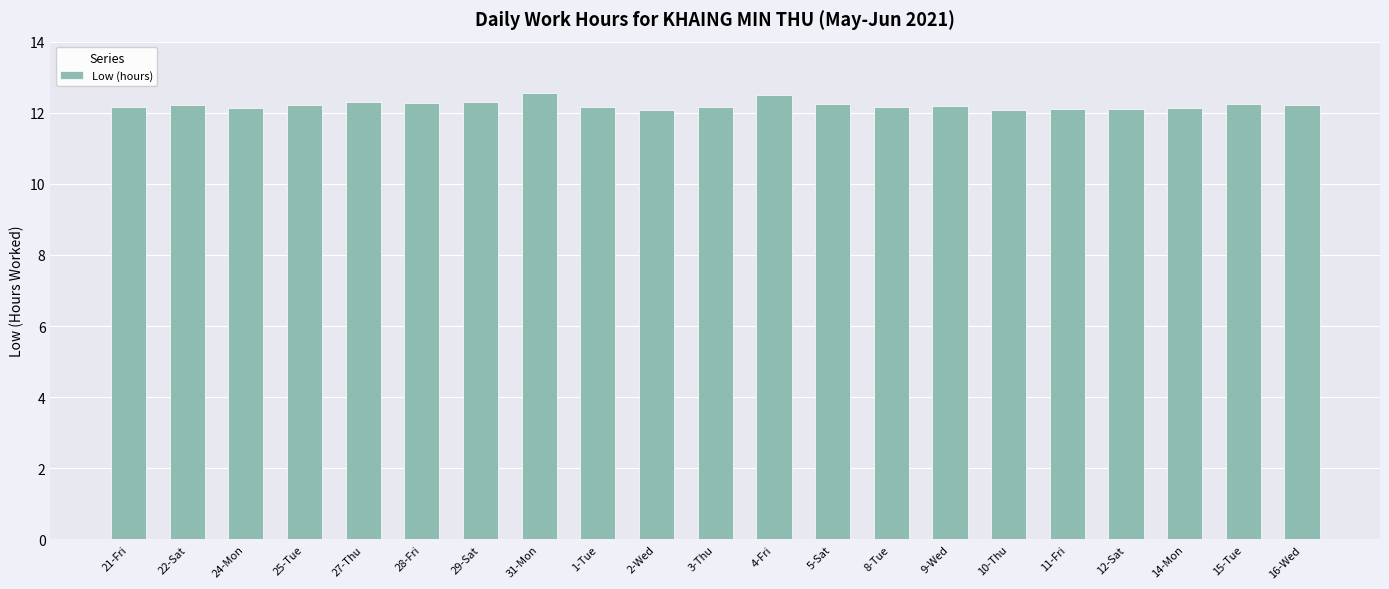

Count the number of categories in the chart.

21